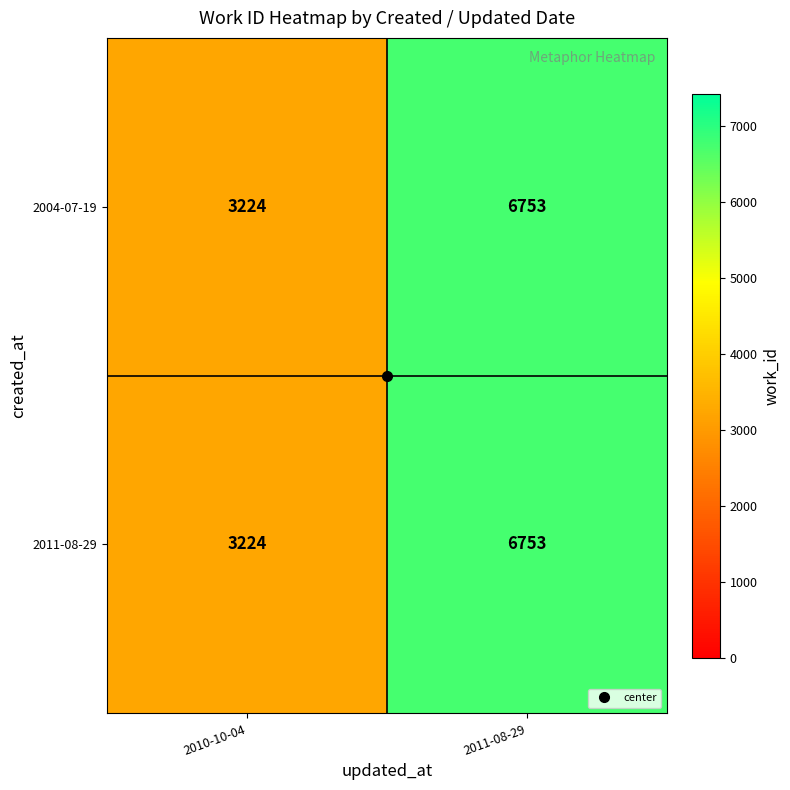

Where is 2011-08-29 nearest to the value 4988?

2010-10-04